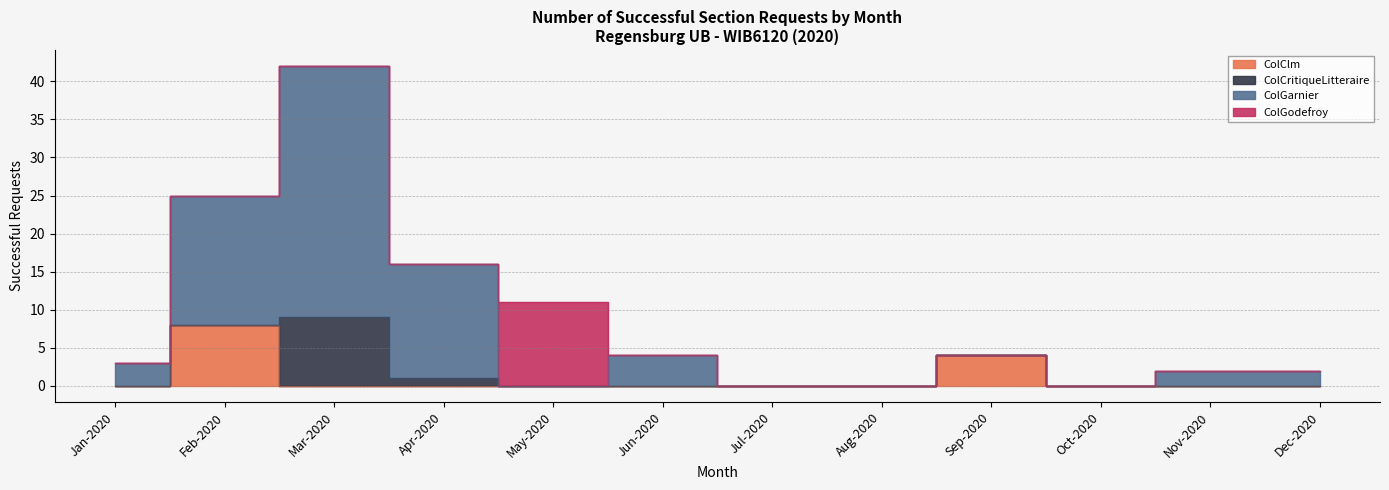

How many data points in ColClm are above 0?

2